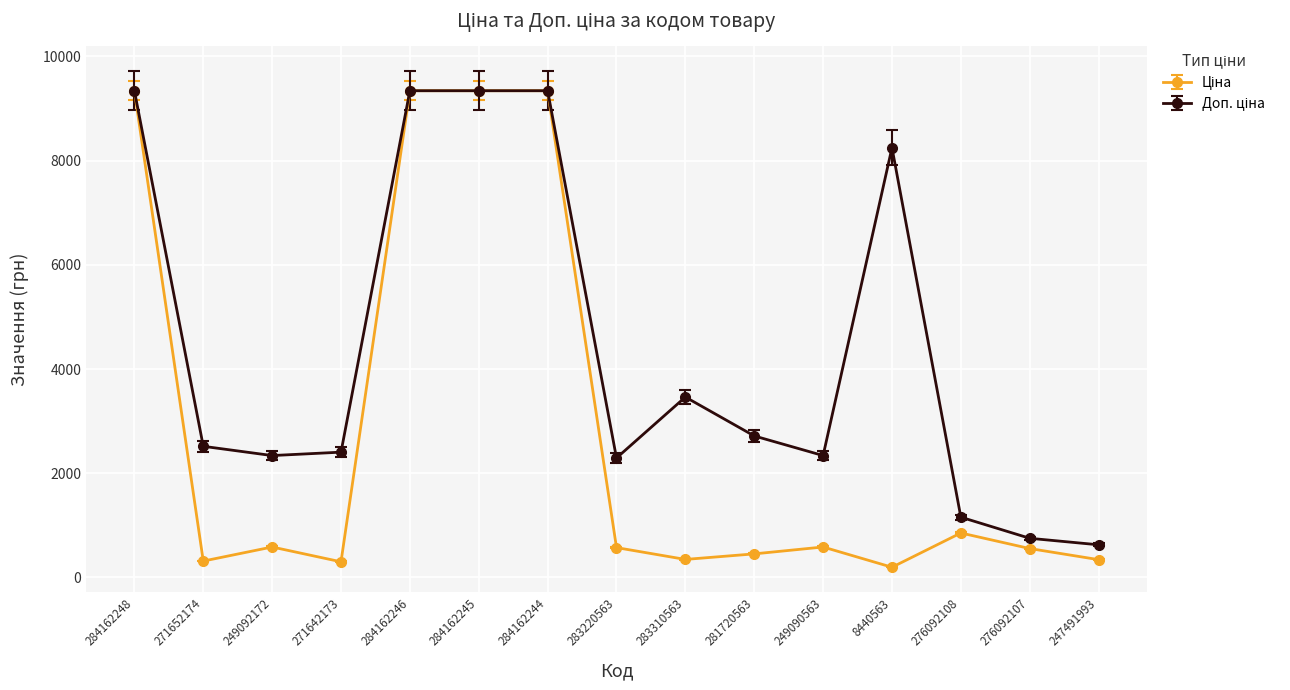

What is the label of the 8th point from the left?

283220563